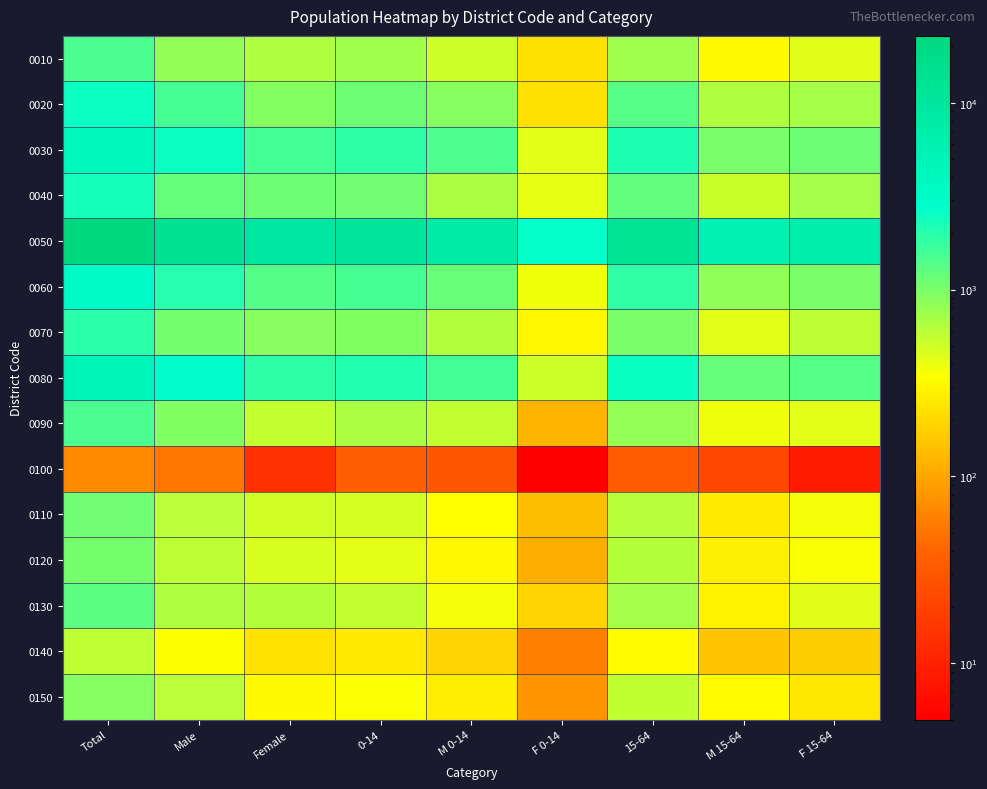

What is the spread (max minus min) of values at M 15-64?

5446